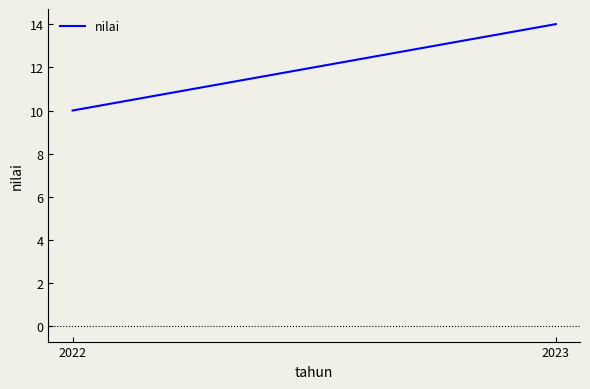

How many lines are shown in the chart?

1